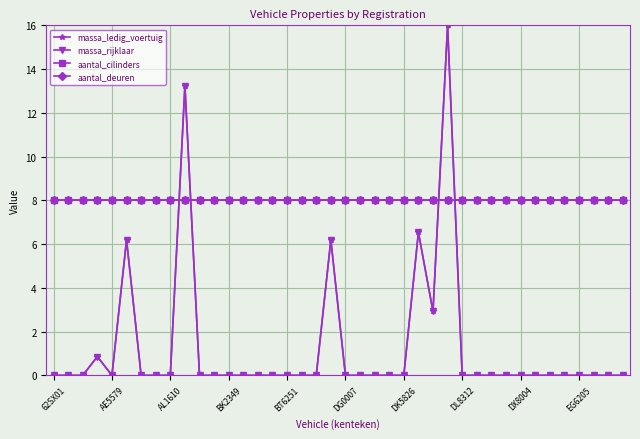

Is this an area chart (filled region under the line)?

No